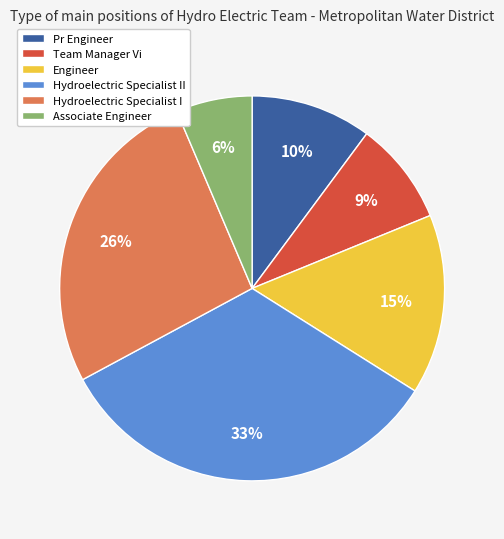

Which has a higher value, Pr Engineer or Hydroelectric Specialist II?

Hydroelectric Specialist II